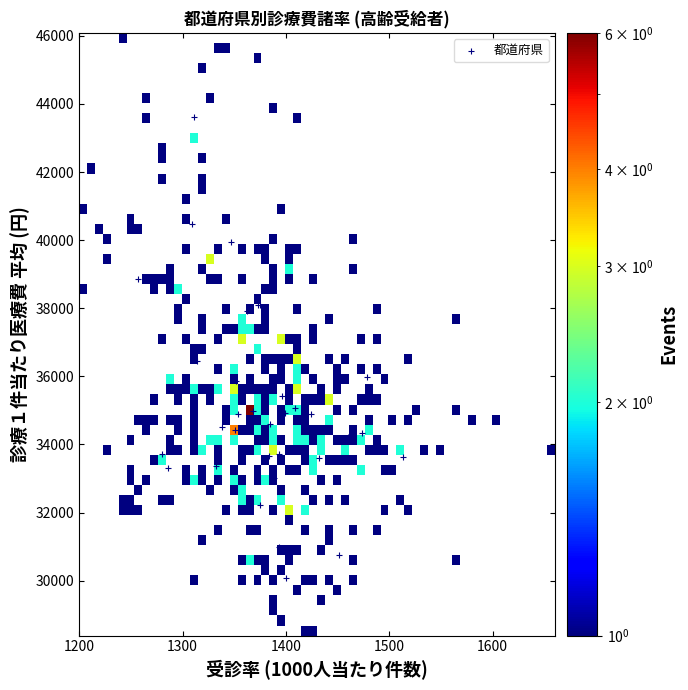

What Y value in the scatter plot is closest to 36847?

36437.4